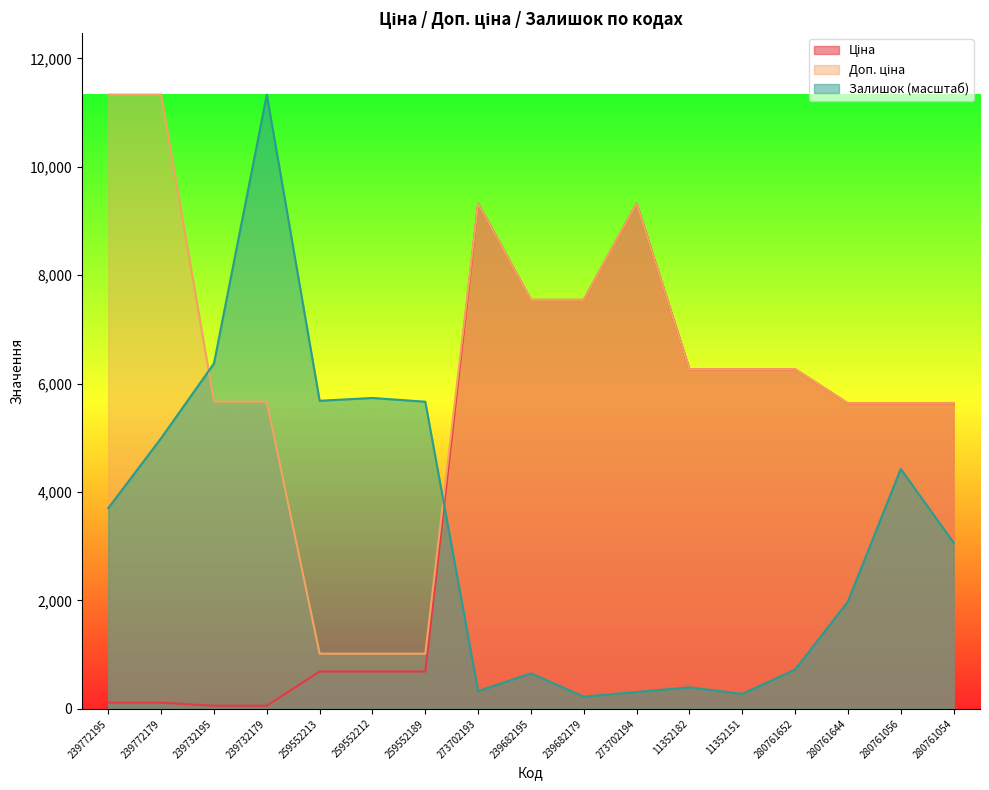

True or false: Доп. ціна has a value of 1661.2 at 259552213.

False